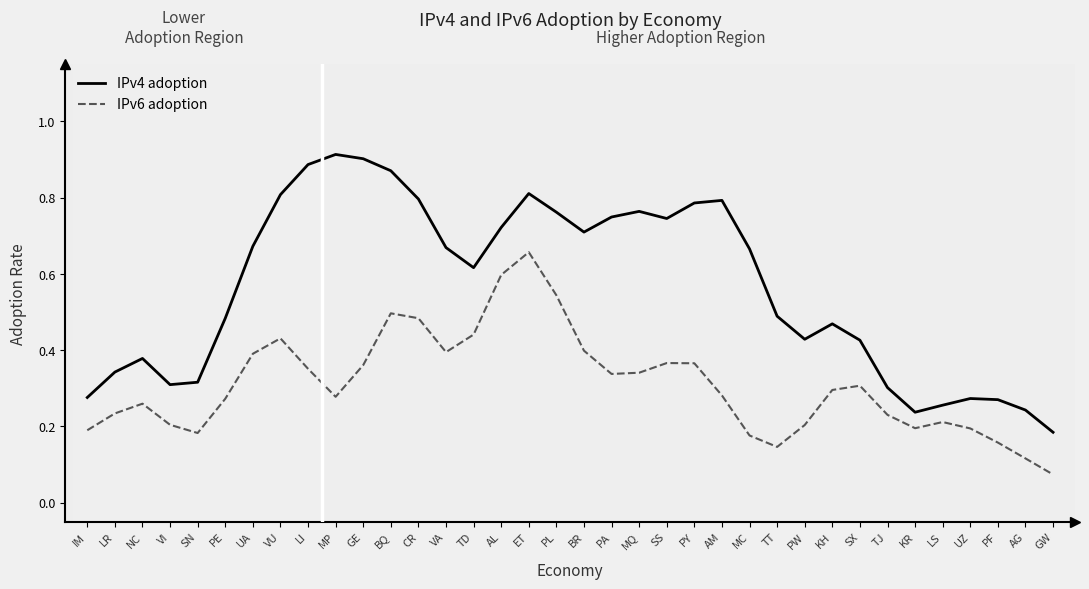

True or false: IPv4 adoption and IPv6 adoption cross at least once.

False